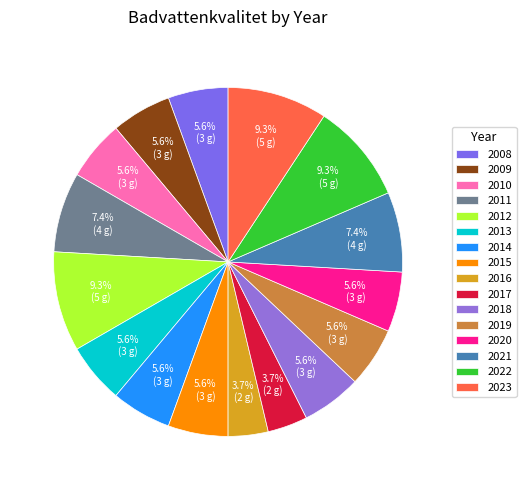

To the nearest percent, what portion does 2008 represent?

6%